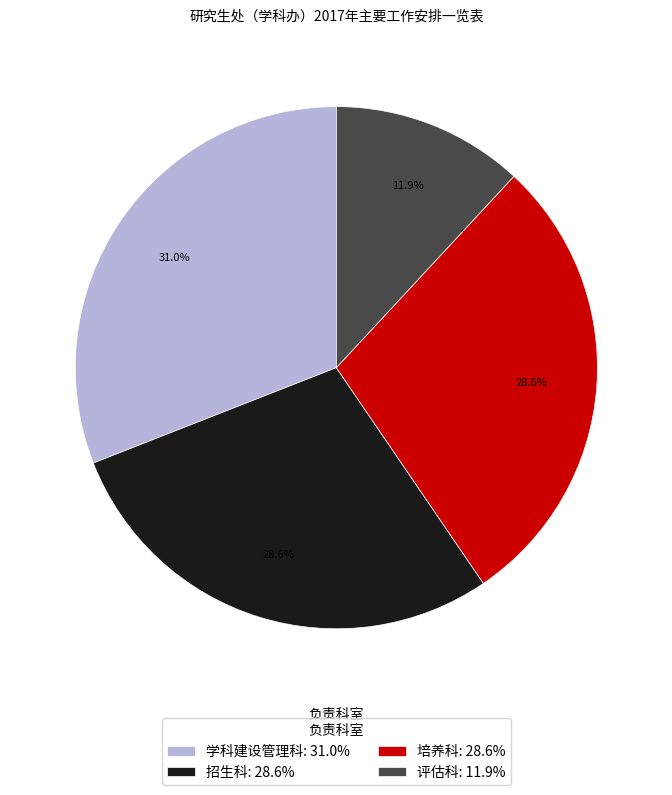

Do 评估科: 11.9% and 招生科: 28.6% together represent more than half of the pie?

No